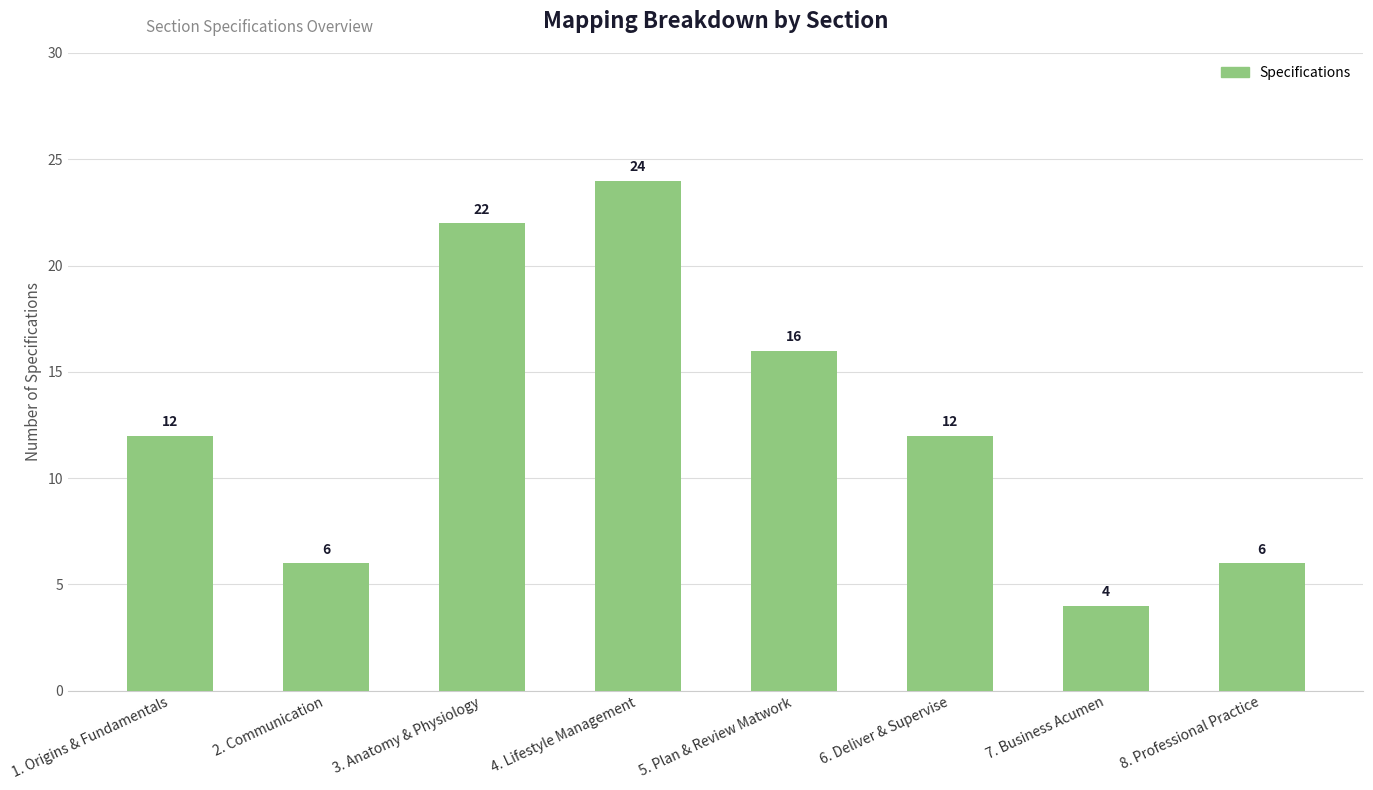

True or false: the data shows 6 at 8. Professional Practice.

True